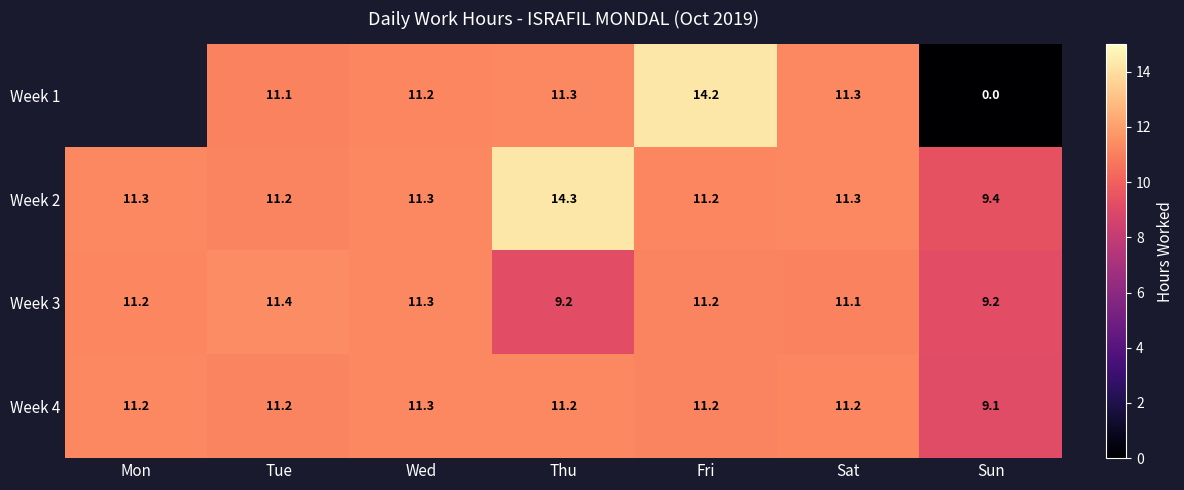

What is the difference between the second highest and minimum values in the Week 4 series?

2.1